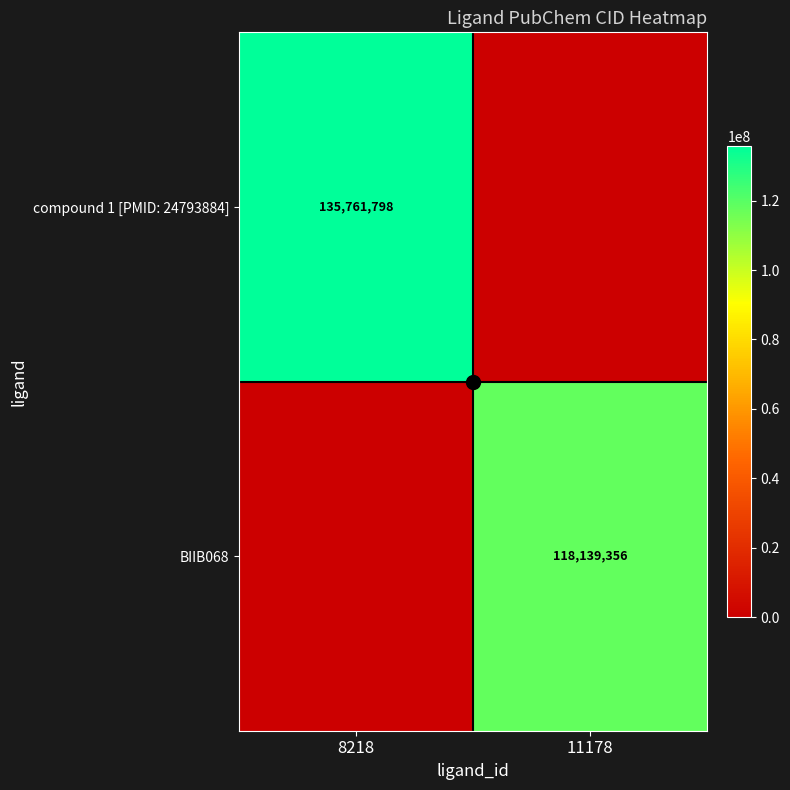

What is the average value of the compound 1 [PMID: 24793884] series?

67880899